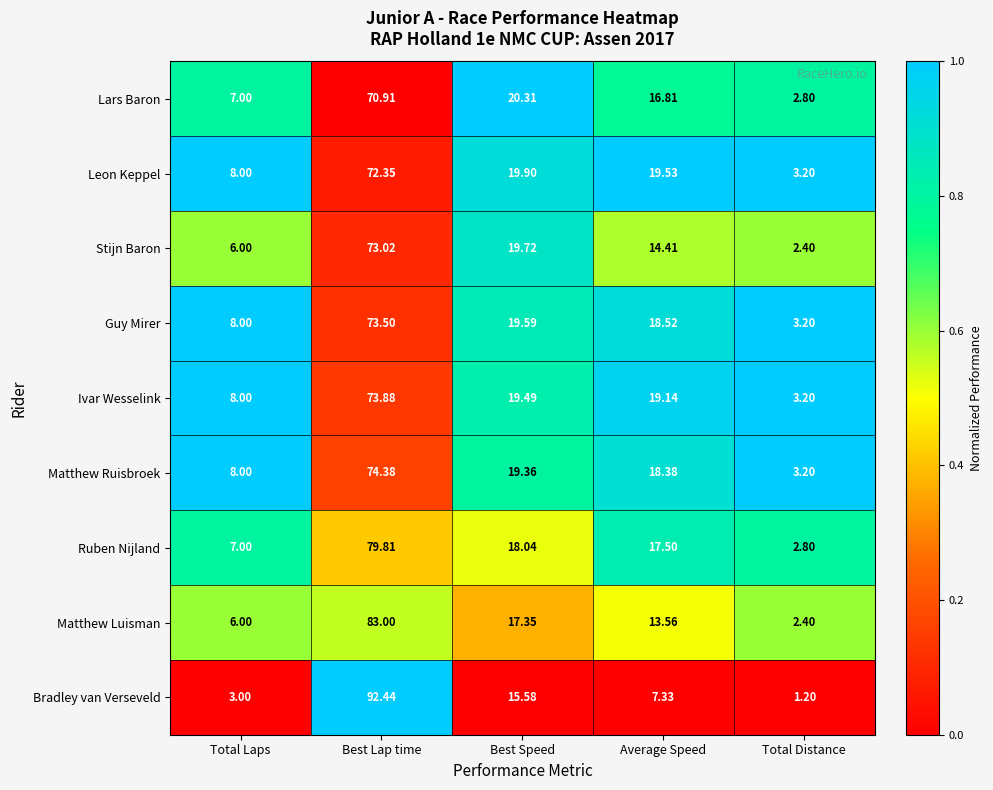

Where is Leon Keppel nearest to the value 37?

Best Speed